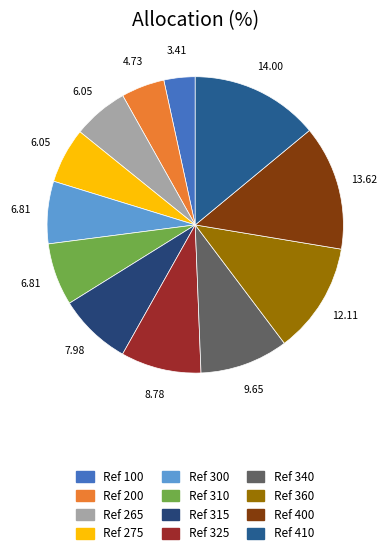

How many segments does this pie chart have?

12